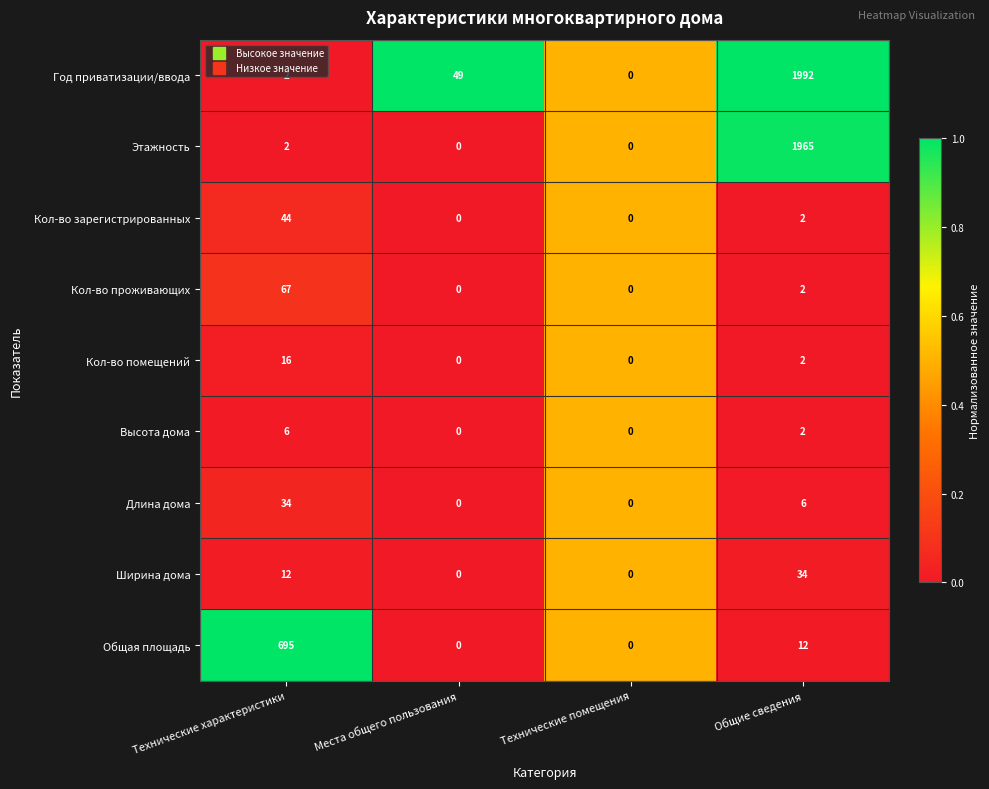

What is the total value across all series at Места общего пользования?

49